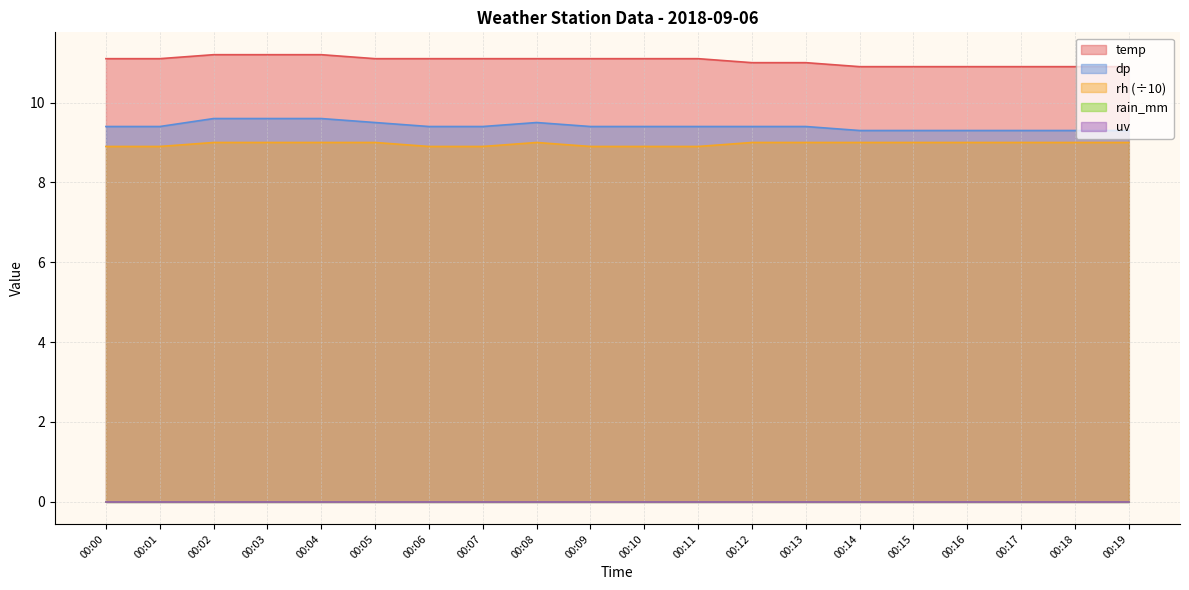

Does the chart display data point markers on the line(s)?

No